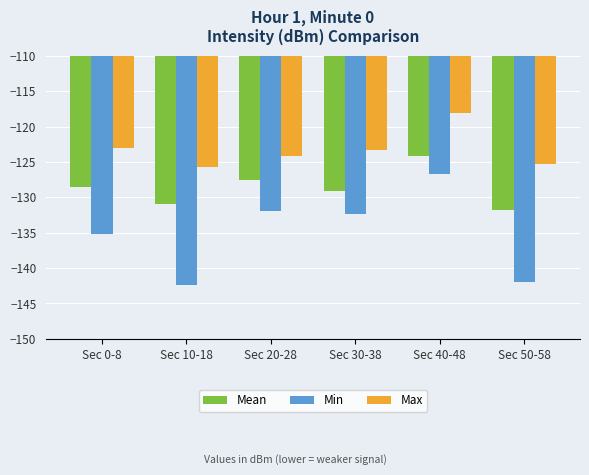

Which series has the largest range (max minus min)?

Min